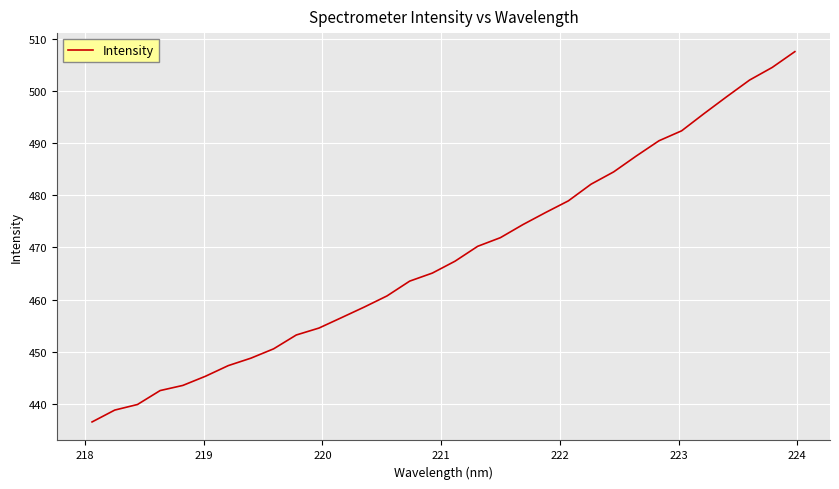

What is the difference between the maximum and minimum values?

71.0